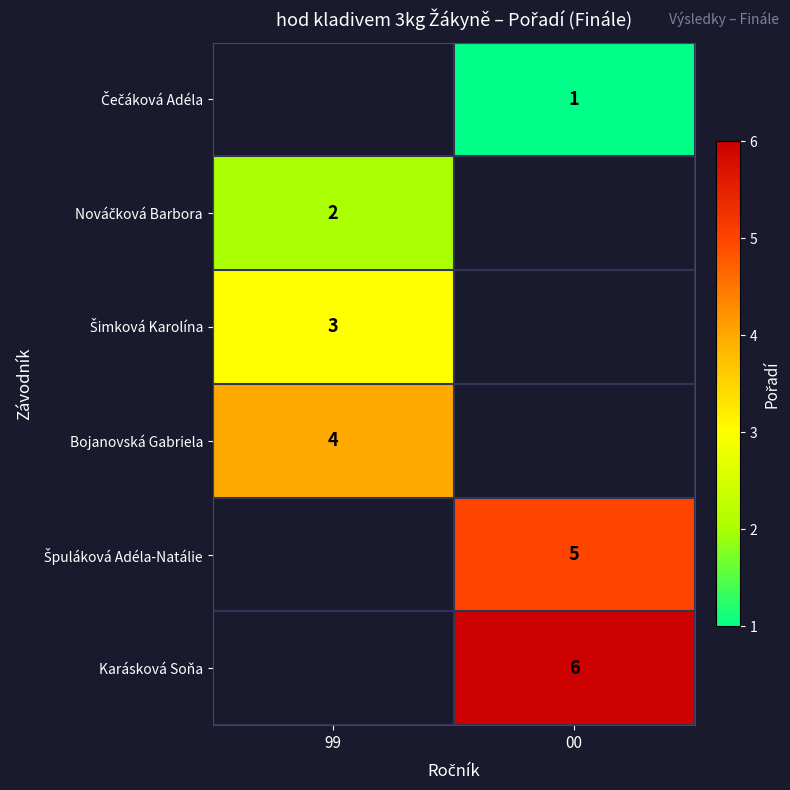

Is it true that Karásková Soňa equals 1.4 at 00?

False